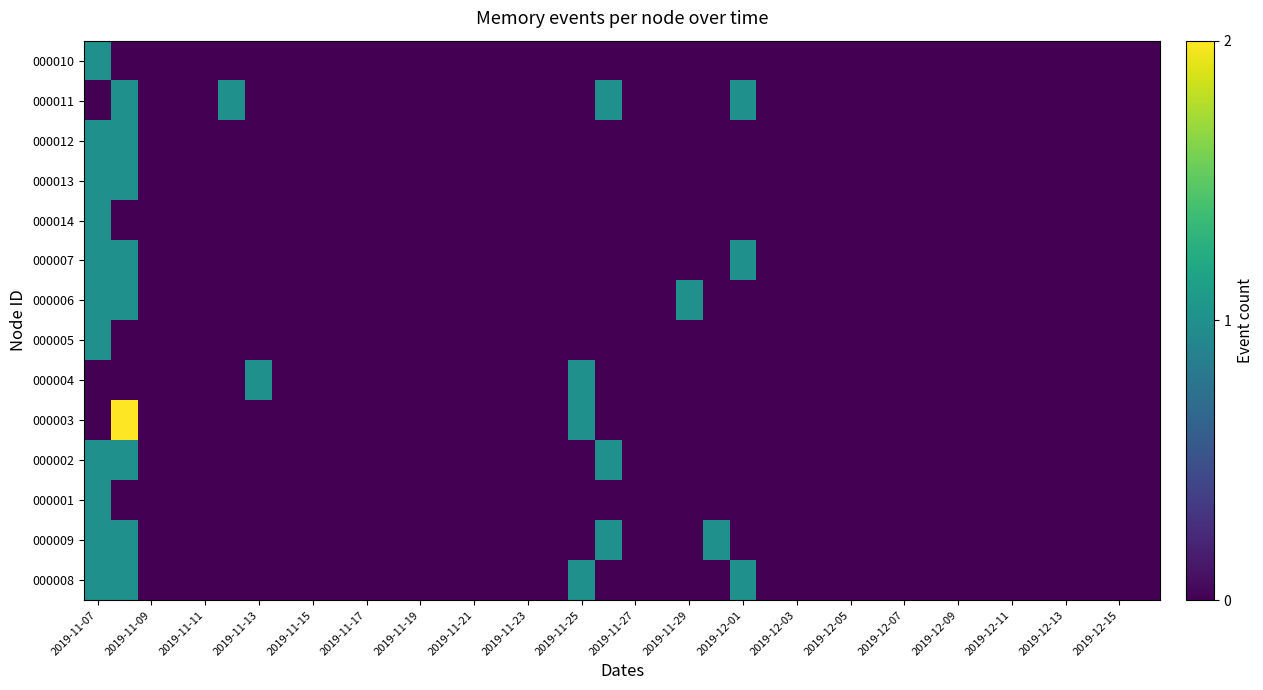

Reading left to right, what are all the values shown in this chart?

000010: 1	0	0	0	0	0	0	0	0	0	0	0	0	0	0	0	0	0	0	0	0	0	0	0	0	0	0	0	0	0	0	0	0	0	0	0	0	0	0	0
000011: 0	1	0	0	0	1	0	0	0	0	0	0	0	0	0	0	0	0	0	1	0	0	0	0	1	0	0	0	0	0	0	0	0	0	0	0	0	0	0	0
000012: 1	1	0	0	0	0	0	0	0	0	0	0	0	0	0	0	0	0	0	0	0	0	0	0	0	0	0	0	0	0	0	0	0	0	0	0	0	0	0	0
000013: 1	1	0	0	0	0	0	0	0	0	0	0	0	0	0	0	0	0	0	0	0	0	0	0	0	0	0	0	0	0	0	0	0	0	0	0	0	0	0	0
000014: 1	0	0	0	0	0	0	0	0	0	0	0	0	0	0	0	0	0	0	0	0	0	0	0	0	0	0	0	0	0	0	0	0	0	0	0	0	0	0	0
000007: 1	1	0	0	0	0	0	0	0	0	0	0	0	0	0	0	0	0	0	0	0	0	0	0	1	0	0	0	0	0	0	0	0	0	0	0	0	0	0	0
000006: 1	1	0	0	0	0	0	0	0	0	0	0	0	0	0	0	0	0	0	0	0	0	1	0	0	0	0	0	0	0	0	0	0	0	0	0	0	0	0	0
000005: 1	0	0	0	0	0	0	0	0	0	0	0	0	0	0	0	0	0	0	0	0	0	0	0	0	0	0	0	0	0	0	0	0	0	0	0	0	0	0	0
000004: 0	0	0	0	0	0	1	0	0	0	0	0	0	0	0	0	0	0	1	0	0	0	0	0	0	0	0	0	0	0	0	0	0	0	0	0	0	0	0	0
000003: 0	2	0	0	0	0	0	0	0	0	0	0	0	0	0	0	0	0	1	0	0	0	0	0	0	0	0	0	0	0	0	0	0	0	0	0	0	0	0	0
000002: 1	1	0	0	0	0	0	0	0	0	0	0	0	0	0	0	0	0	0	1	0	0	0	0	0	0	0	0	0	0	0	0	0	0	0	0	0	0	0	0
000001: 1	0	0	0	0	0	0	0	0	0	0	0	0	0	0	0	0	0	0	0	0	0	0	0	0	0	0	0	0	0	0	0	0	0	0	0	0	0	0	0
000009: 1	1	0	0	0	0	0	0	0	0	0	0	0	0	0	0	0	0	0	1	0	0	0	1	0	0	0	0	0	0	0	0	0	0	0	0	0	0	0	0
000008: 1	1	0	0	0	0	0	0	0	0	0	0	0	0	0	0	0	0	1	0	0	0	0	0	1	0	0	0	0	0	0	0	0	0	0	0	0	0	0	0